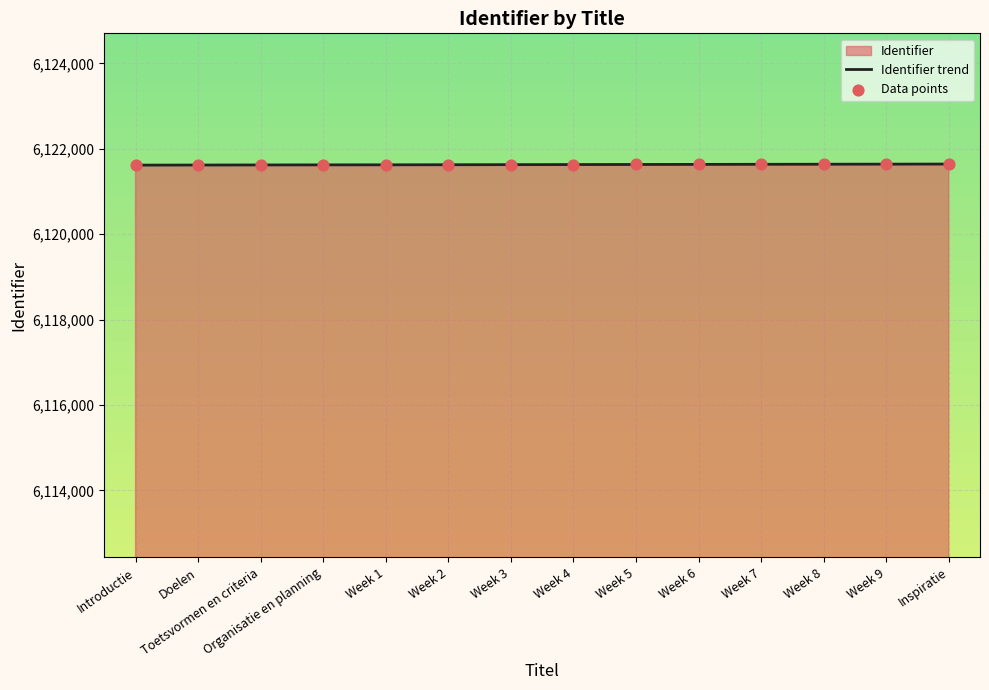

What is the approximate value at Toetsvormen en criteria?

6121621